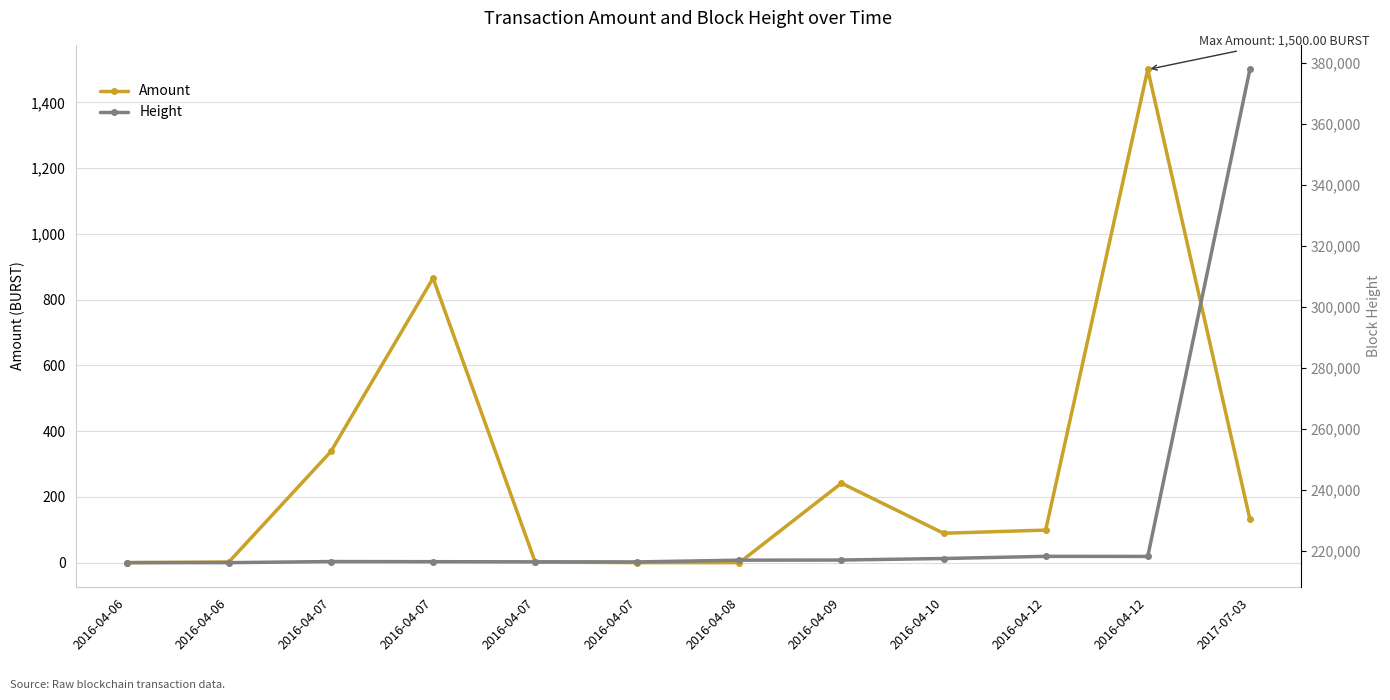

Is it true that Height equals 373081.2 at 2016-04-07?

False